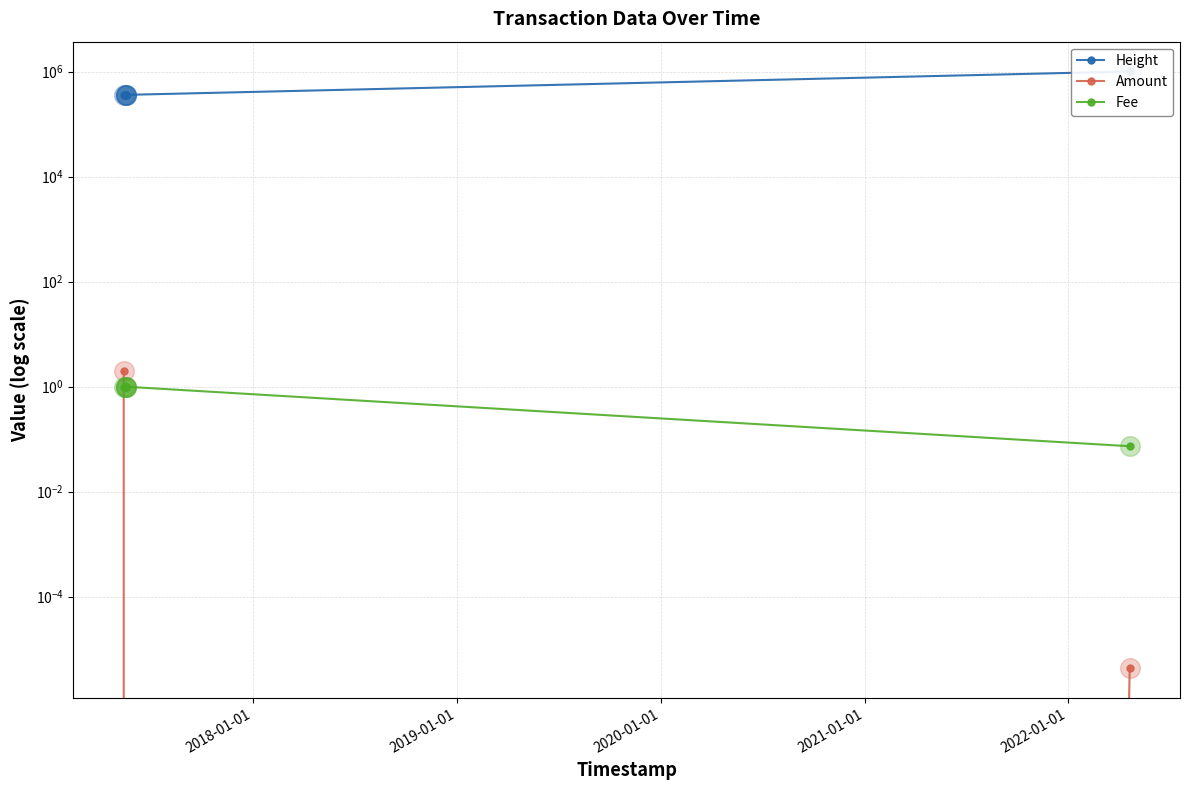

Is the value of Height at 2018-01-01 greater than the value of Fee at 2018-01-01?

Yes